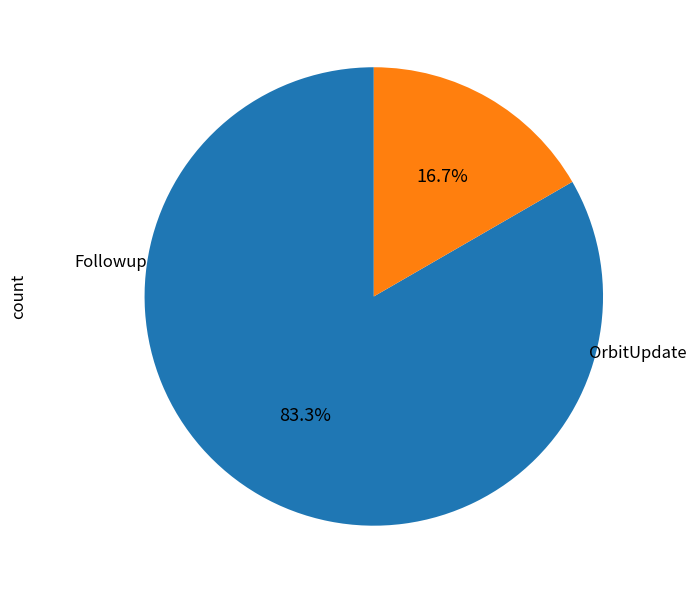

Is there a majority slice in this chart?

Yes